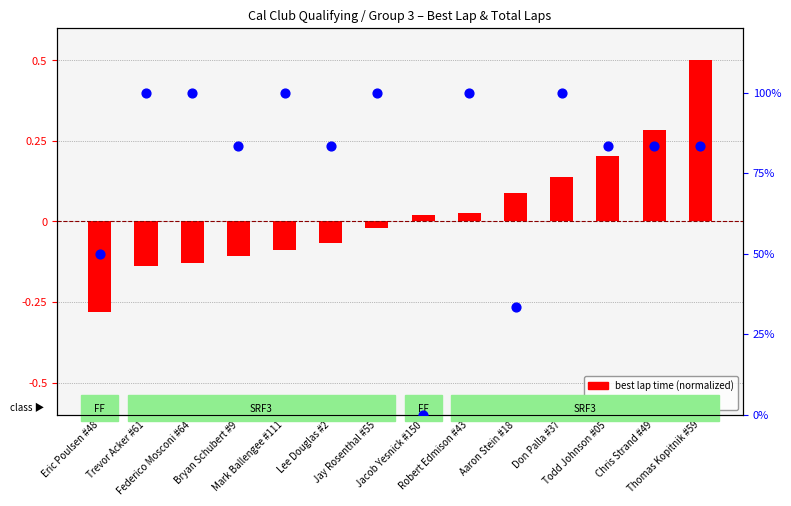

What are all the series names shown in the legend?

best lap time (normalized), total laps percentile